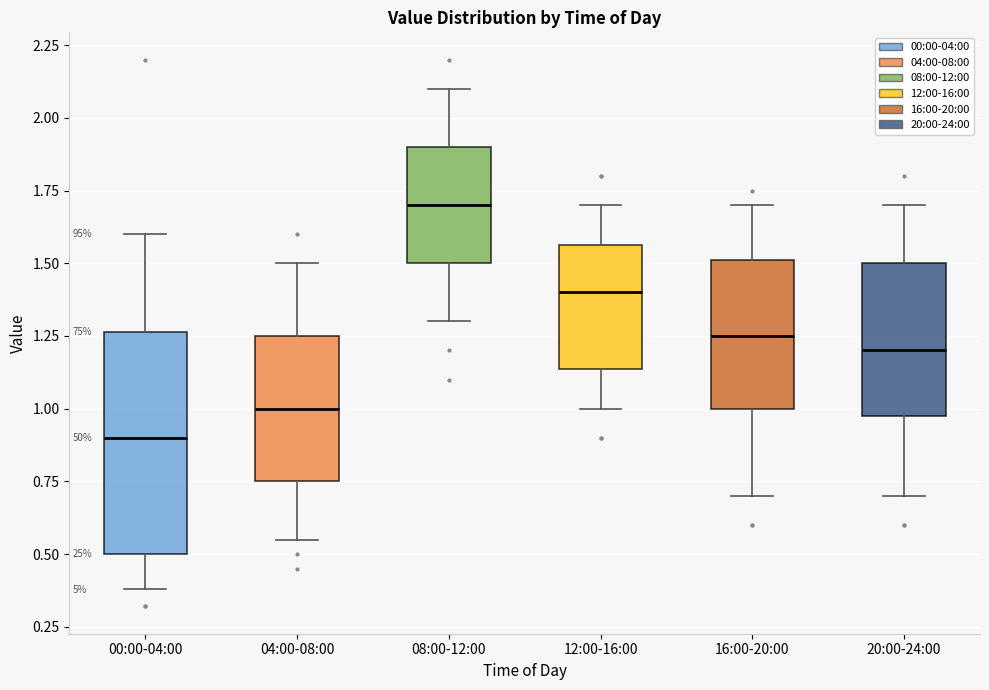

Where is the lower edge of the box for 04:00-08:00 on the y-axis? The values are not printed on the chart, so give them approximately, as read against the axis.

0.75